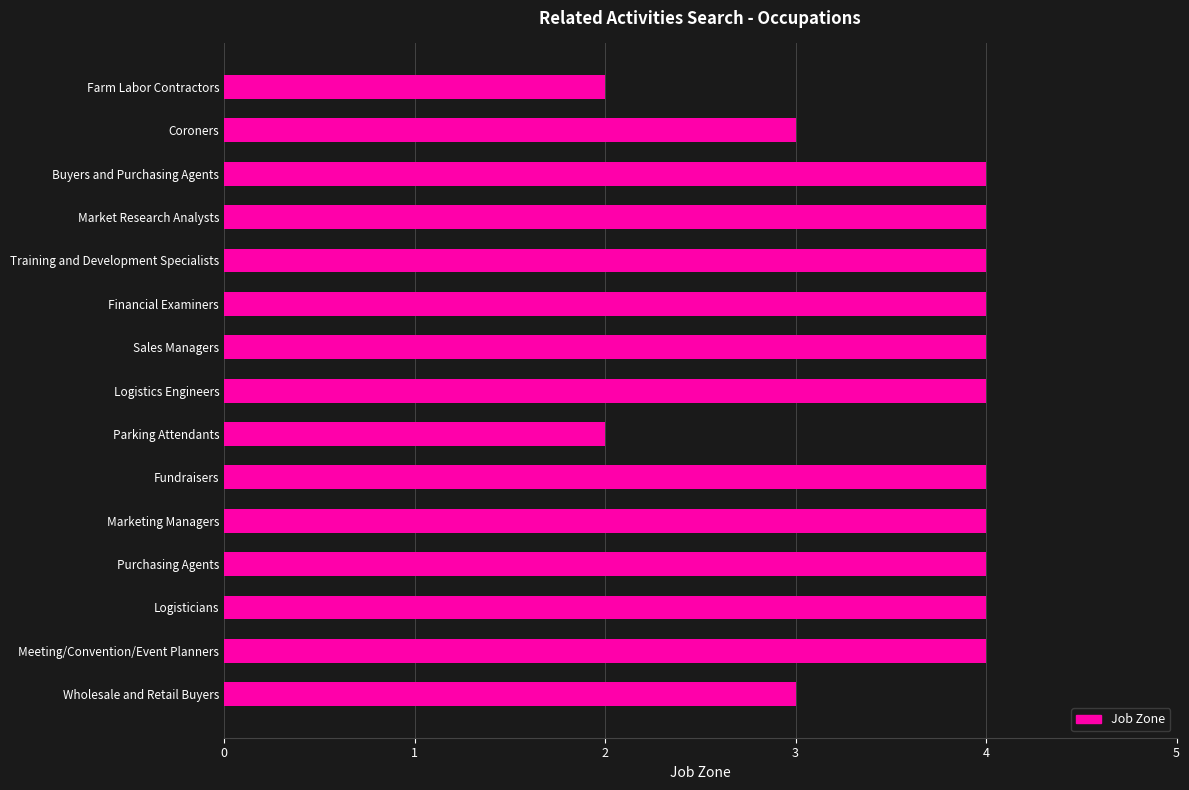

Approximately how many times larger is the value at Purchasing Agents compared to Sales Managers?

1.0